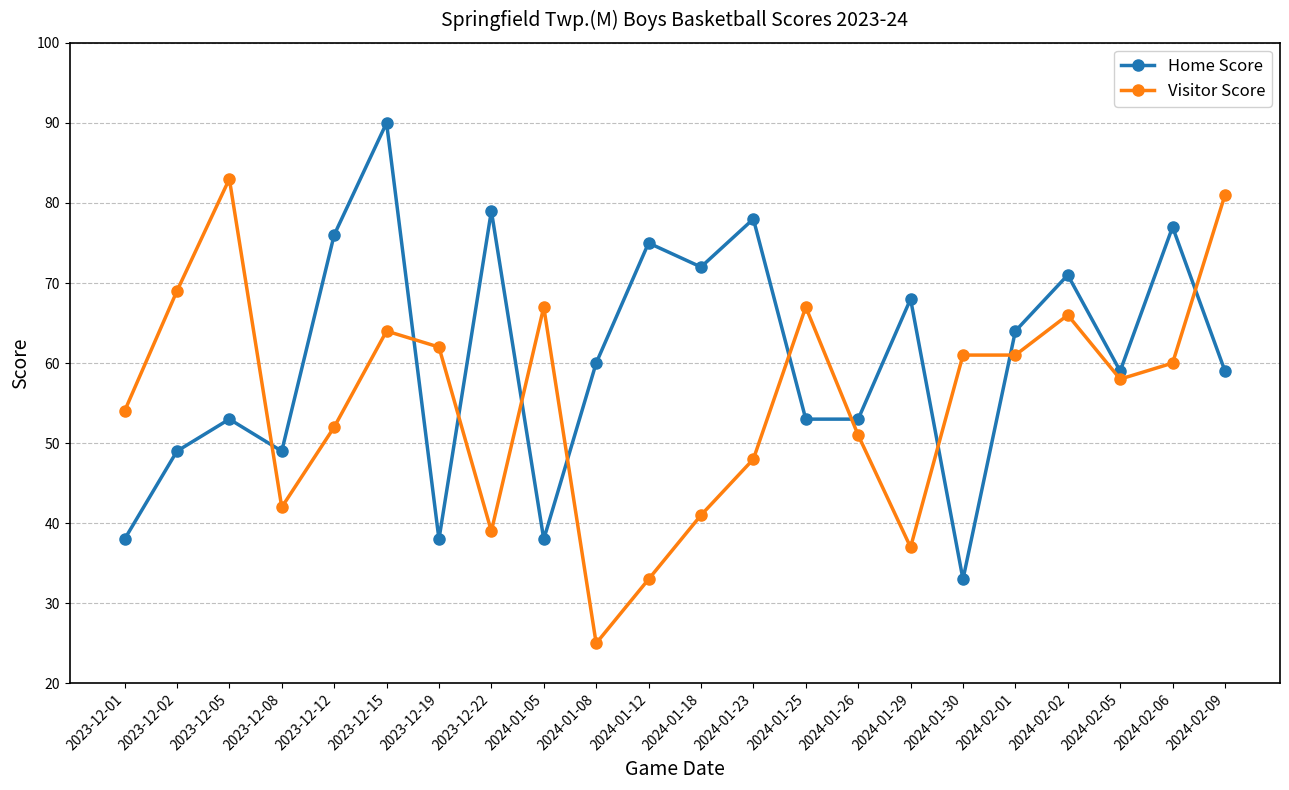

How many series are shown in this chart?

2